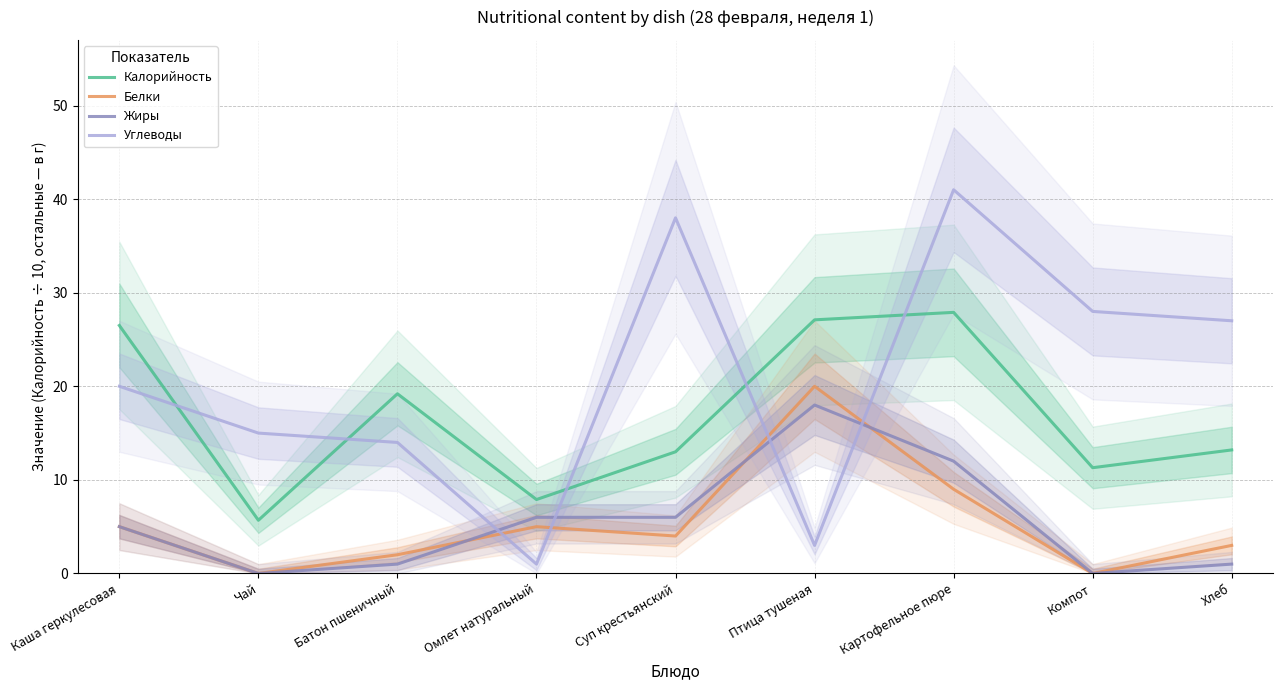

Which series has the largest range (max minus min)?

Углеводы